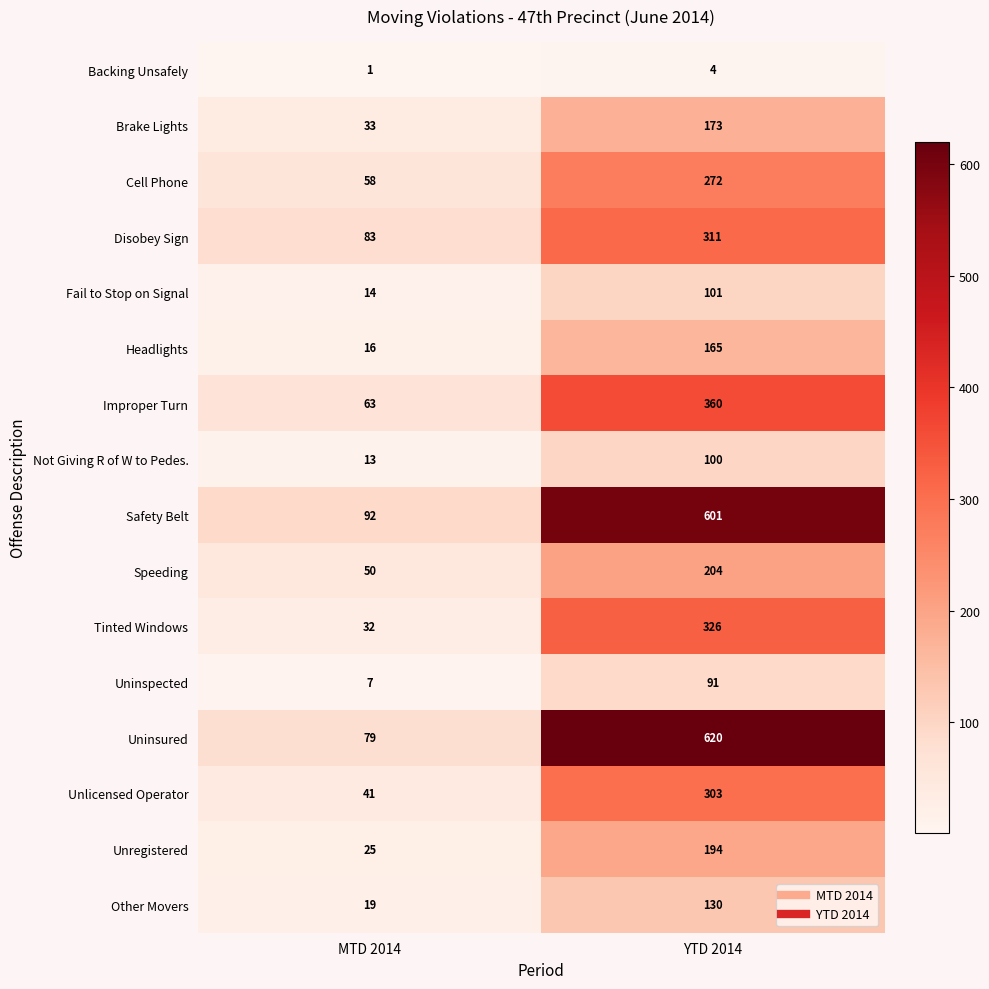

Which category has the lowest value across all series?

MTD 2014